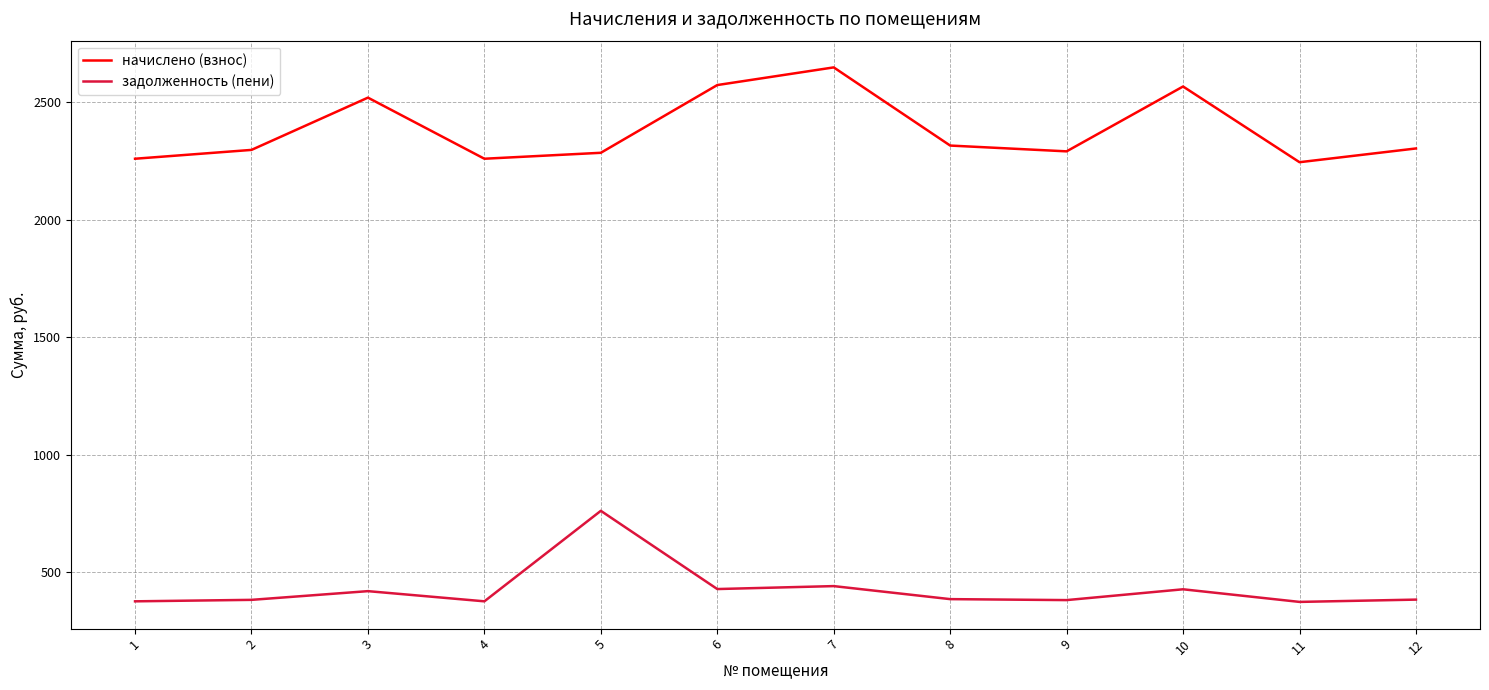

True or false: задолженность (пени) has more than 2 interior local peaks.

True